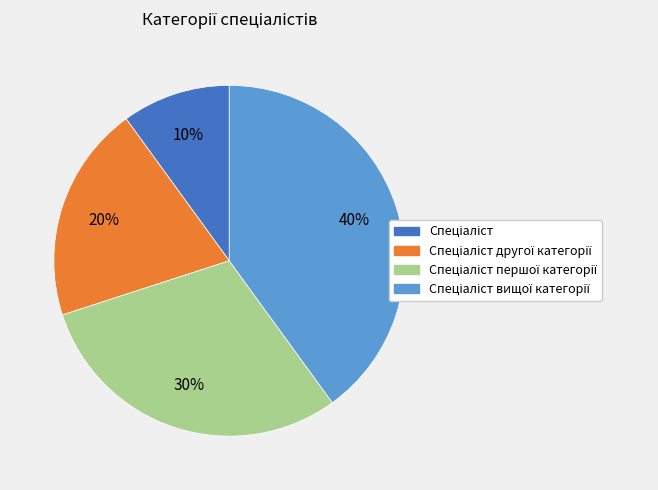

To the nearest percent, what is the difference between the largest and smallest slice percentages?

30%